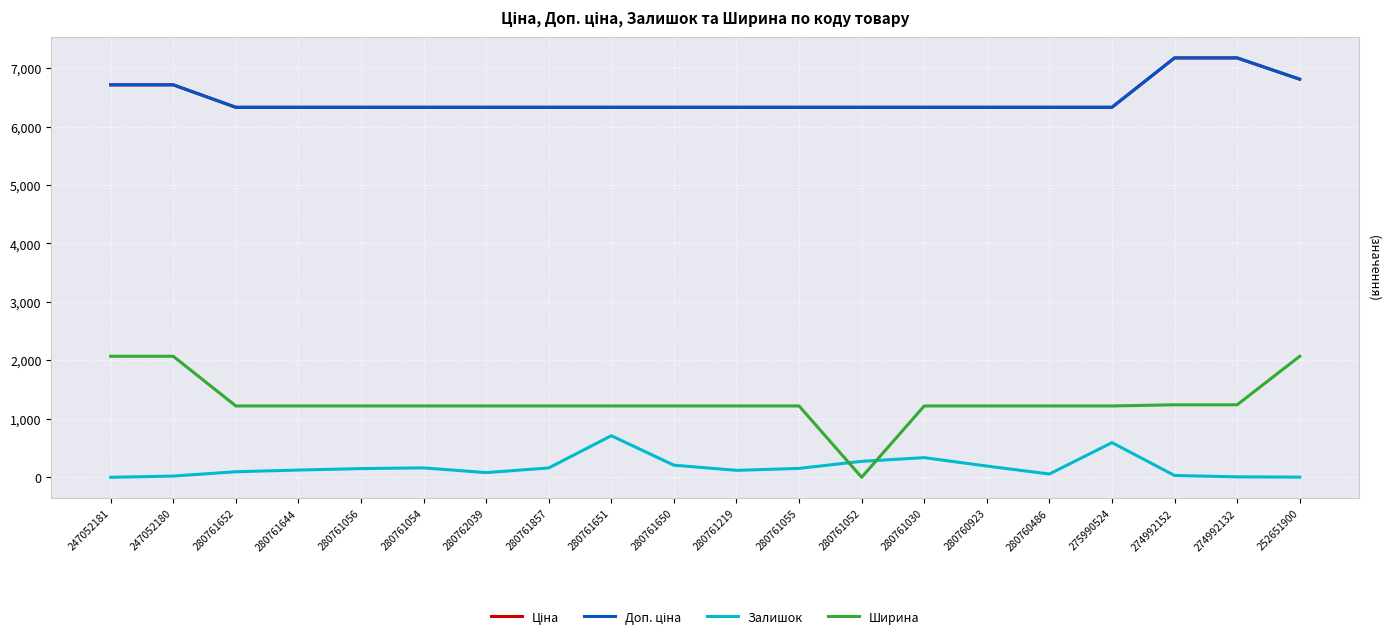

Reading left to right, what are all the values shown in this chart?

Ціна: 247052181=6713.0	247052180=6713.0	280761652=6328.7	280761644=6328.7	280761056=6328.7	280761054=6328.7	280762039=6328.7	280761857=6328.7	280761651=6328.7	280761650=6328.7	280761219=6328.7	280761055=6328.7	280761052=6328.7	280761030=6328.7	280760923=6328.7	280760486=6328.7	275990524=6328.7	274992152=7173.5	274992132=7173.5	252651900=6809.2
Доп. ціна: 247052181=6713.0	247052180=6713.0	280761652=6328.7	280761644=6328.7	280761056=6328.7	280761054=6328.7	280762039=6328.7	280761857=6328.7	280761651=6328.7	280761650=6328.7	280761219=6328.7	280761055=6328.7	280761052=6328.7	280761030=6328.7	280760923=6328.7	280760486=6328.7	275990524=6328.7	274992152=7173.5	274992132=7173.5	252651900=6809.2
Залишок: 247052181=0.0	247052180=21.0	280761652=95.0	280761644=124.0	280761056=149.0	280761054=161.0	280762039=80.0	280761857=160.0	280761651=711.0	280761650=207.0	280761219=119.0	280761055=152.0	280761052=273.0	280761030=336.0	280760923=192.0	280760486=56.0	275990524=593.0	274992152=31.0	274992132=8.0	252651900=3.0
Ширина: 247052181=2070.0	247052180=2070.0	280761652=1220.0	280761644=1220.0	280761056=1220.0	280761054=1220.0	280762039=1220.0	280761857=1220.0	280761651=1220.0	280761650=1220.0	280761219=1220.0	280761055=1220.0	280761052=0.0	280761030=1220.0	280760923=1220.0	280760486=1220.0	275990524=1220.0	274992152=1240.0	274992132=1240.0	252651900=2070.0